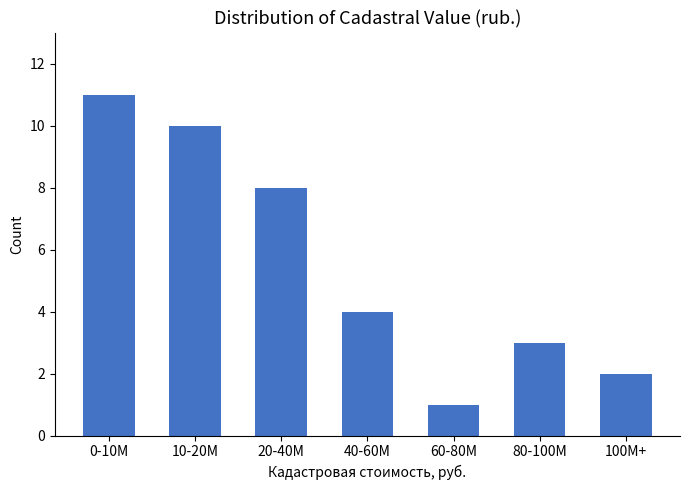

Reading left to right, list all the values displayed in this chart.

0-10M=11	10-20M=10	20-40M=8	40-60M=4	60-80M=1	80-100M=3	100M+=2